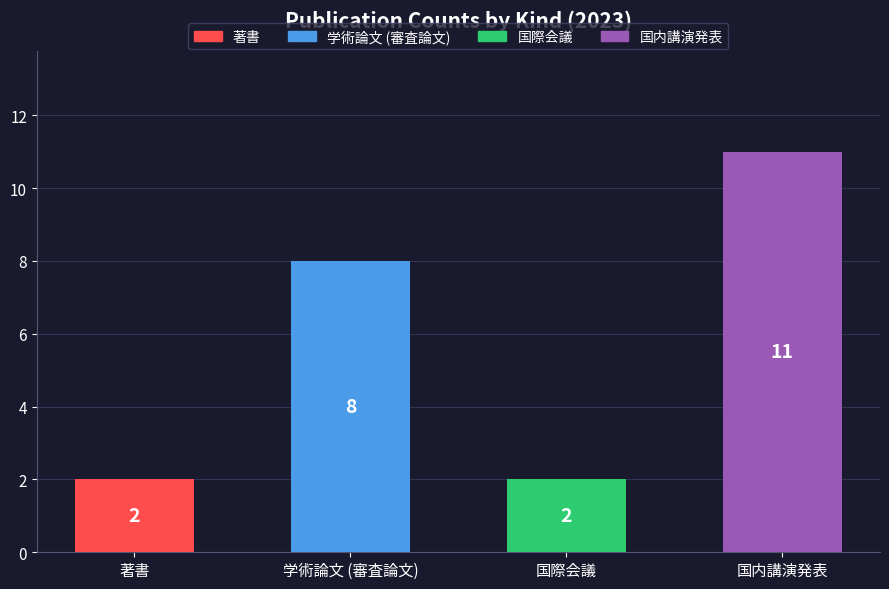

What is the maximum value shown in the chart?

11